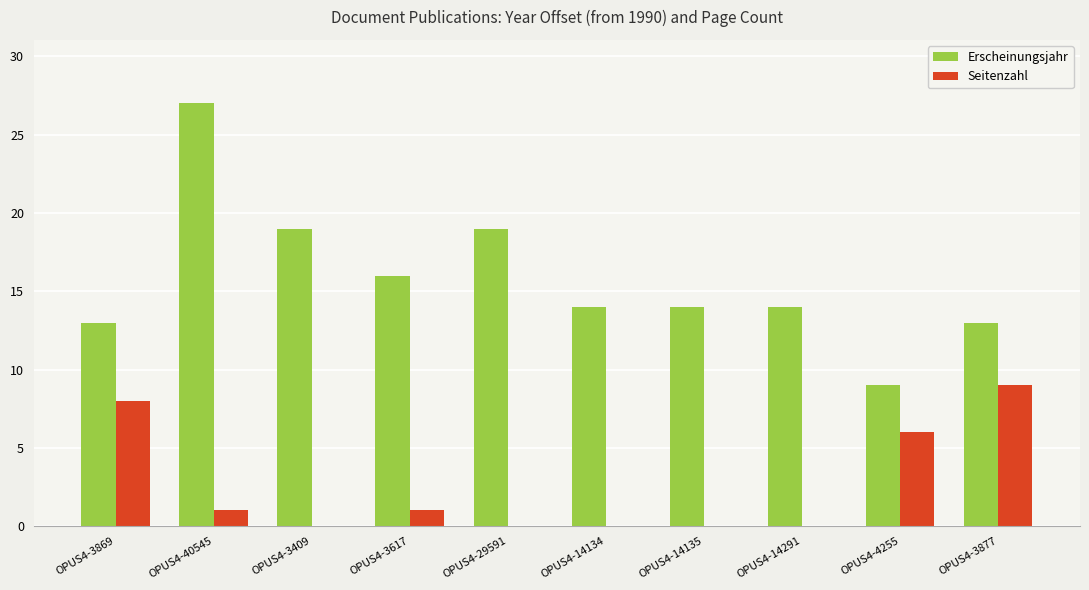

How many groups of bars are there?

10